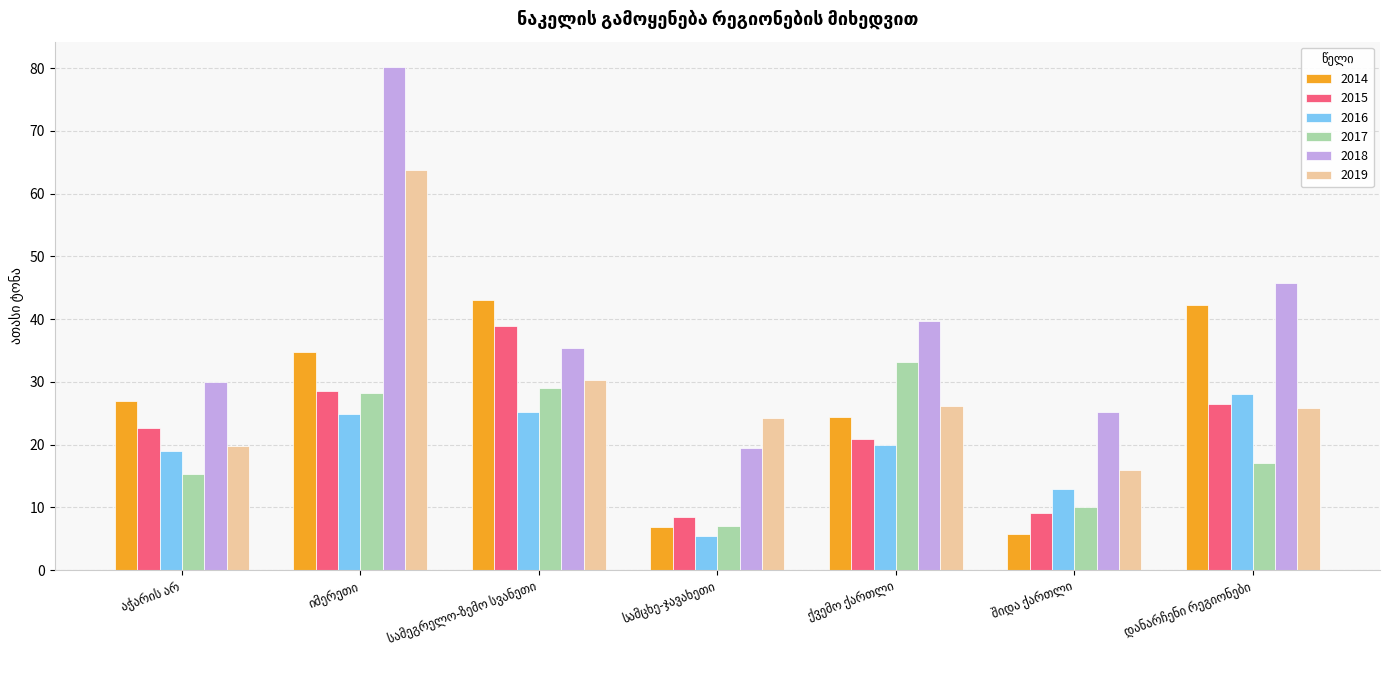

What is the difference between the maximum and minimum values in the 2015 series?

30.5